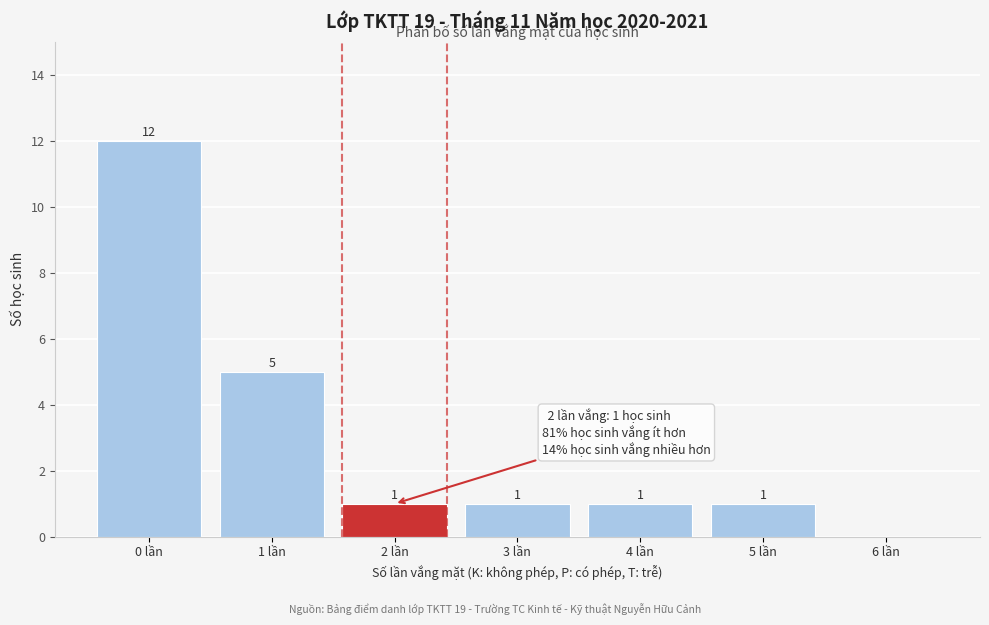

Reading left to right, what are all the values shown in this chart?

0 lần=12	1 lần=5	2 lần=1	3 lần=1	4 lần=1	5 lần=1	6 lần=0